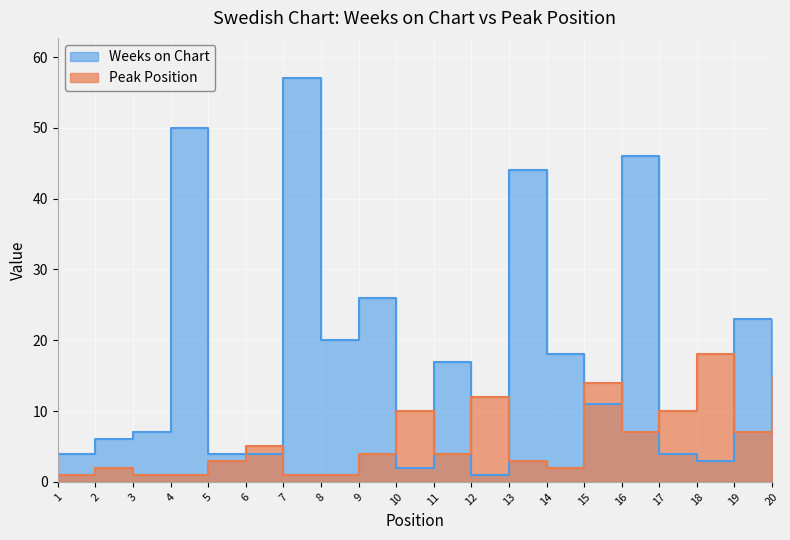

Which series changed the most between 7 and 13?

Weeks on Chart